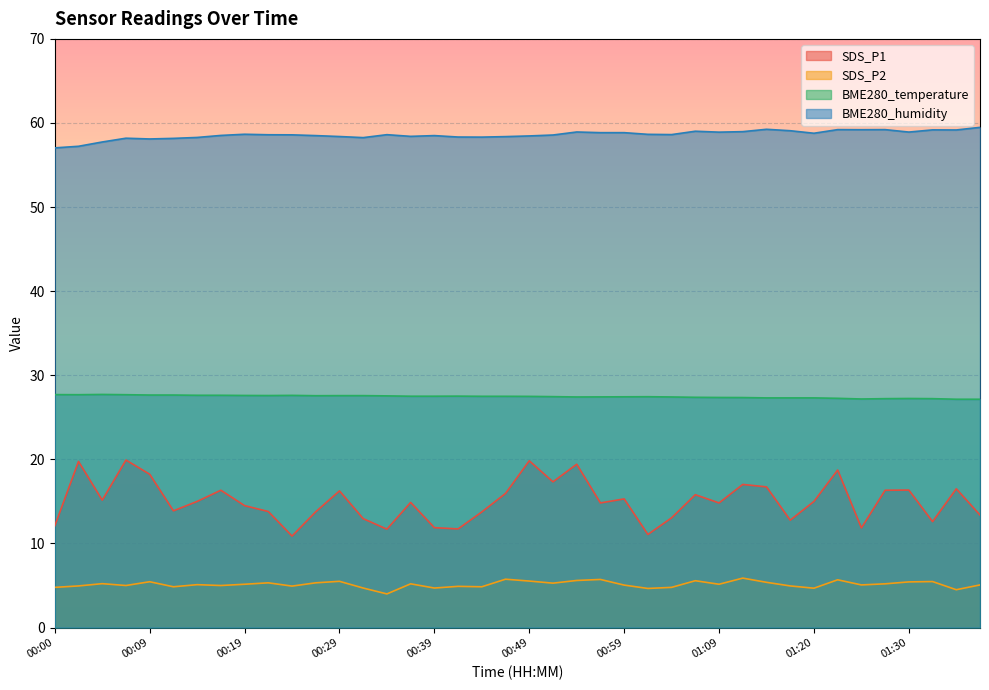

What is the spread (max minus min) of values at 01:20?

54.1